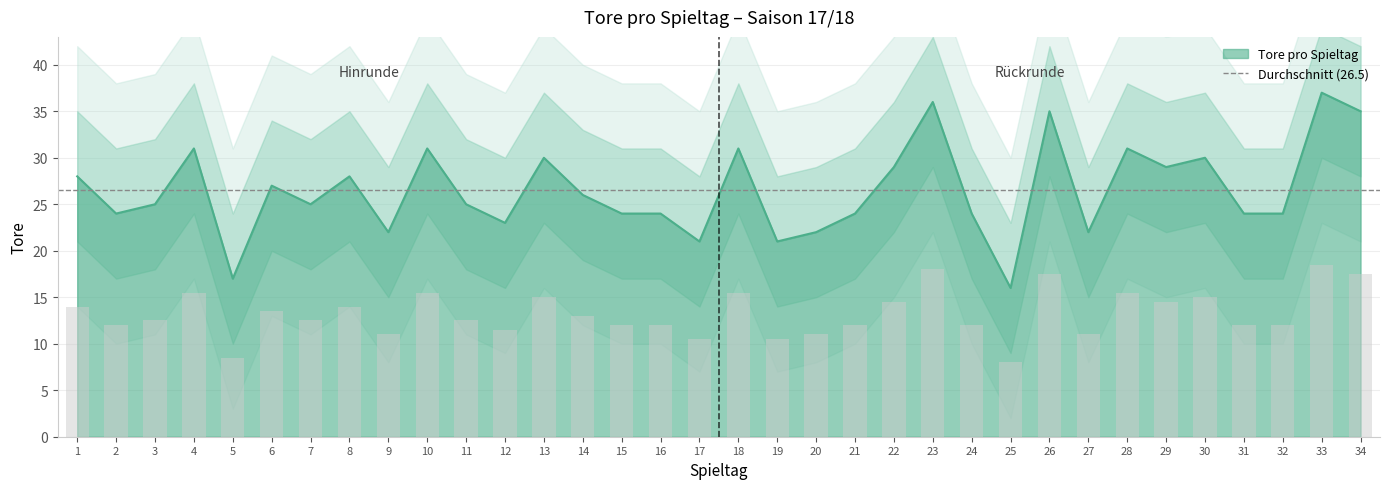

What is the value of the 23rd bar from the left?

36